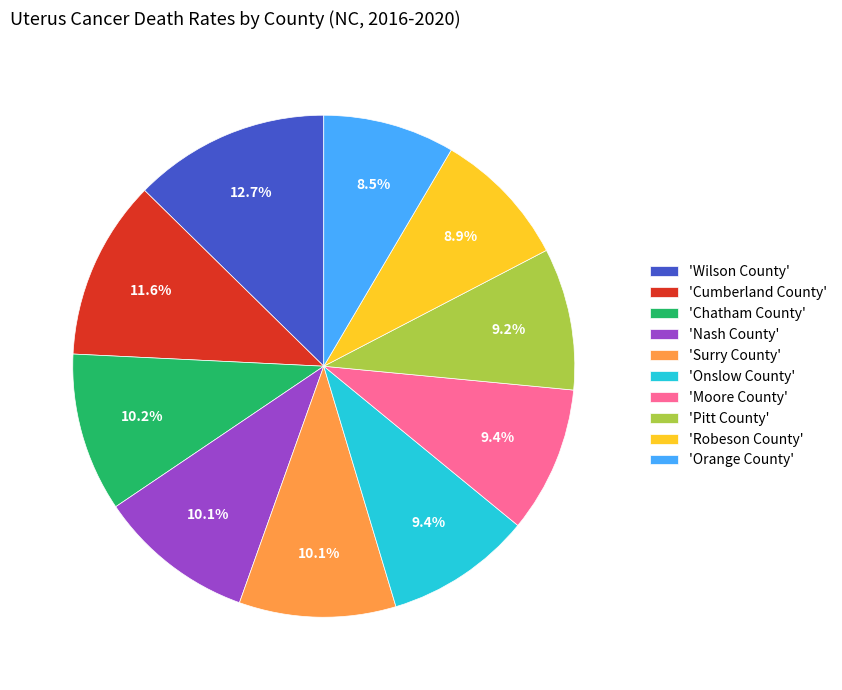

Do 'Cumberland County' and 'Moore County' together represent more than half of the pie?

No